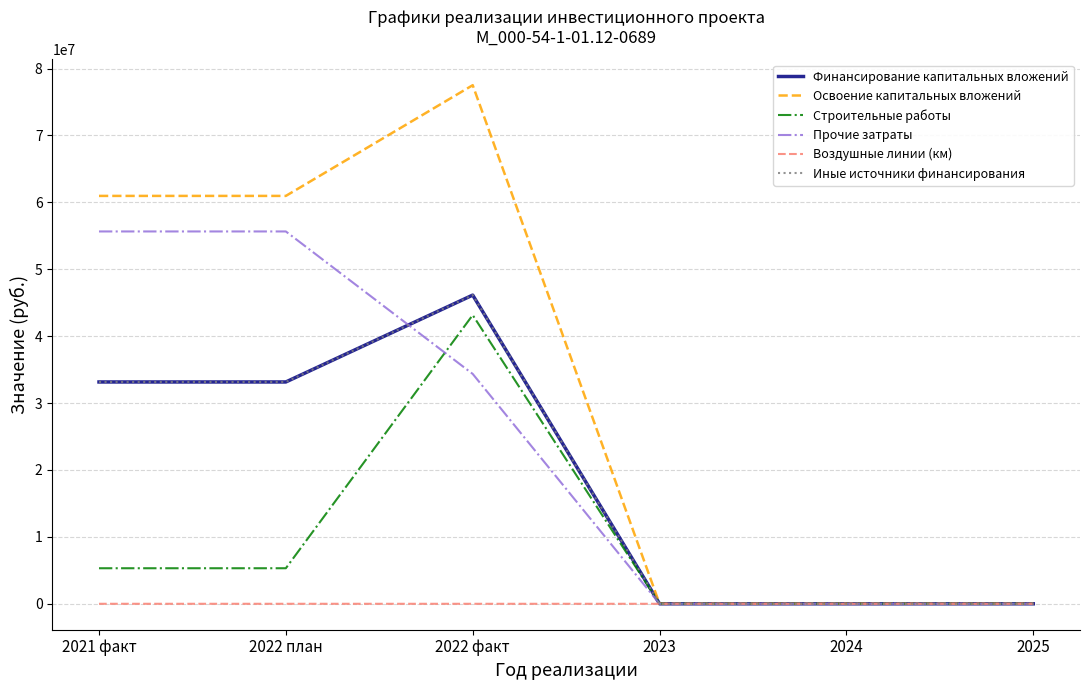

What is the difference between the maximum and second lowest values in the Освоение капитальных вложений series?

77505462